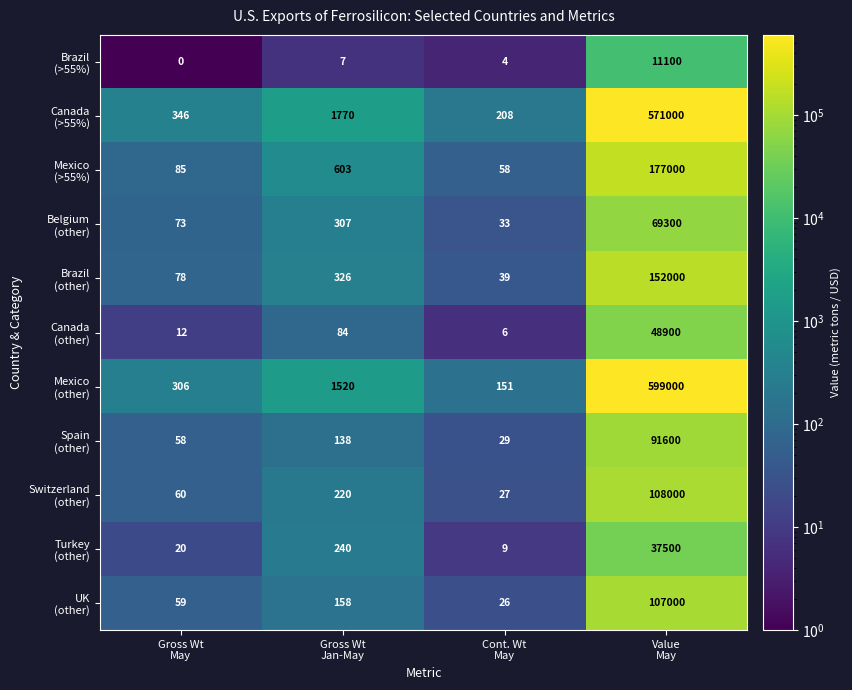

What is the total value across all series at Cont. Wt
May?

590